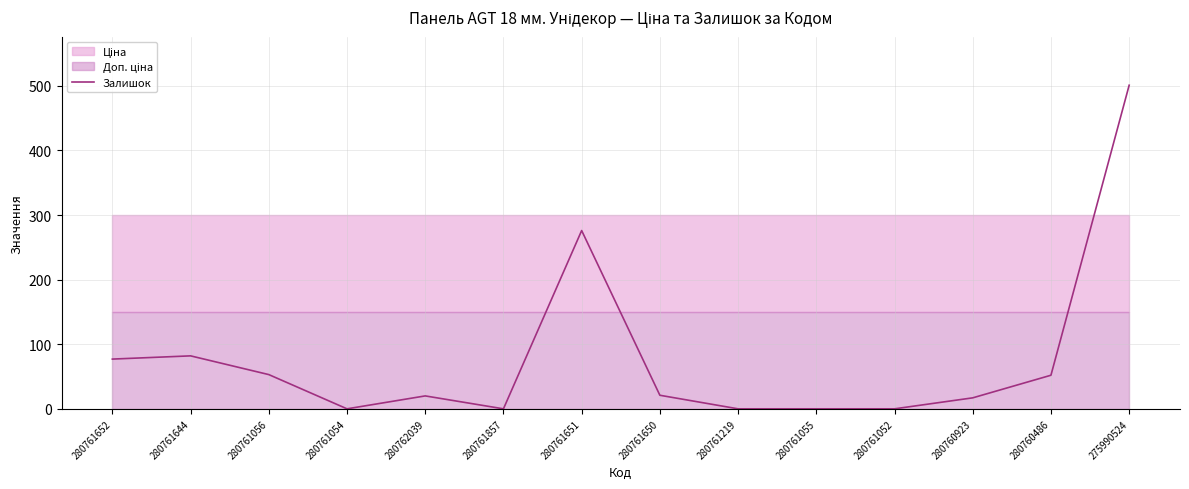

What position from the left is 280761054?

4